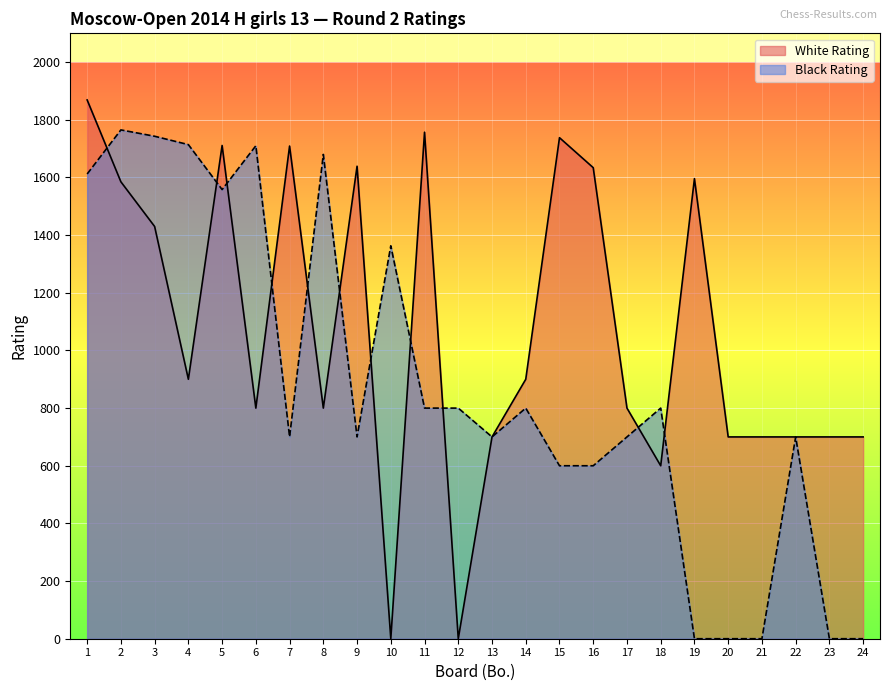

Reading right to left, list all the values displayed in this chart.

White Rating: 24=700	23=700	22=700	21=700	20=700	19=1596	18=600	17=800	16=1634	15=1738	14=900	13=700	12=0	11=1757	10=0	9=1639	8=800	7=1709	6=800	5=1711	4=900	3=1430	2=1585	1=1869
Black Rating: 24=0	23=0	22=700	21=0	20=0	19=0	18=800	17=700	16=600	15=600	14=800	13=700	12=800	11=800	10=1363	9=700	8=1680	7=700	6=1710	5=1558	4=1714	3=1743	2=1765	1=1612